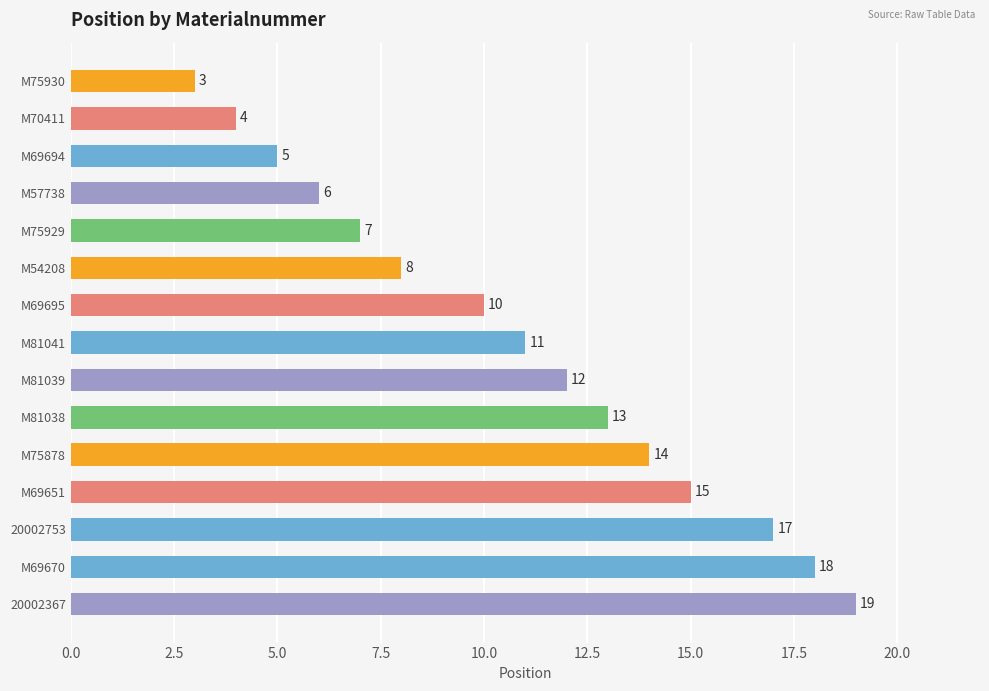

Approximately how many times larger is the value at M75878 compared to M69694?

2.8